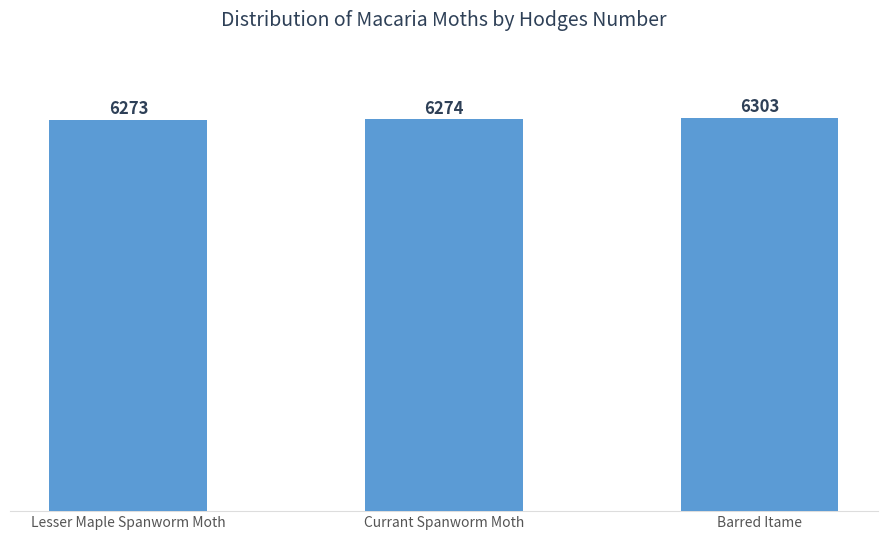

What is the change in value from Lesser Maple Spanworm Moth to Barred Itame?

+30